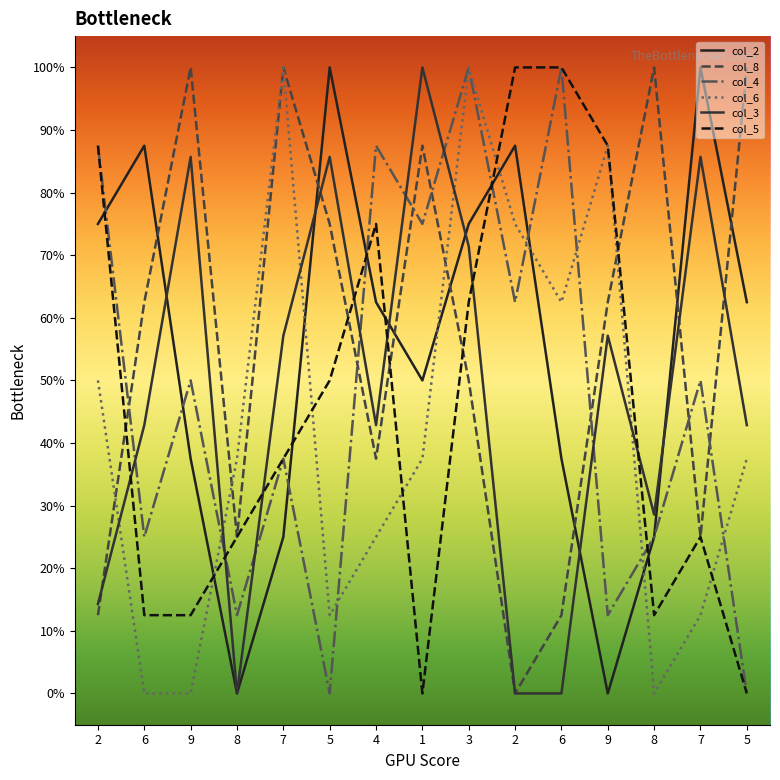

What is the average value of the col_4 series?

0.5